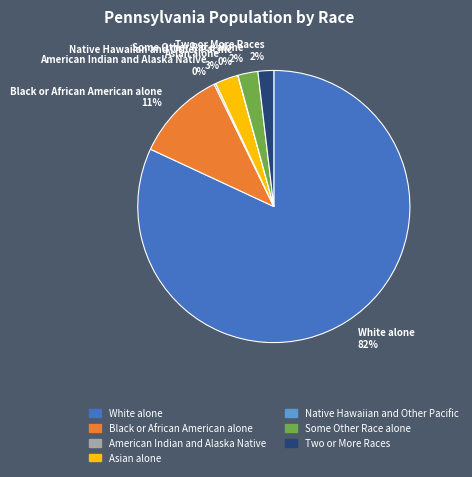

To the nearest percent, what portion does White alone 82% represent?

82%